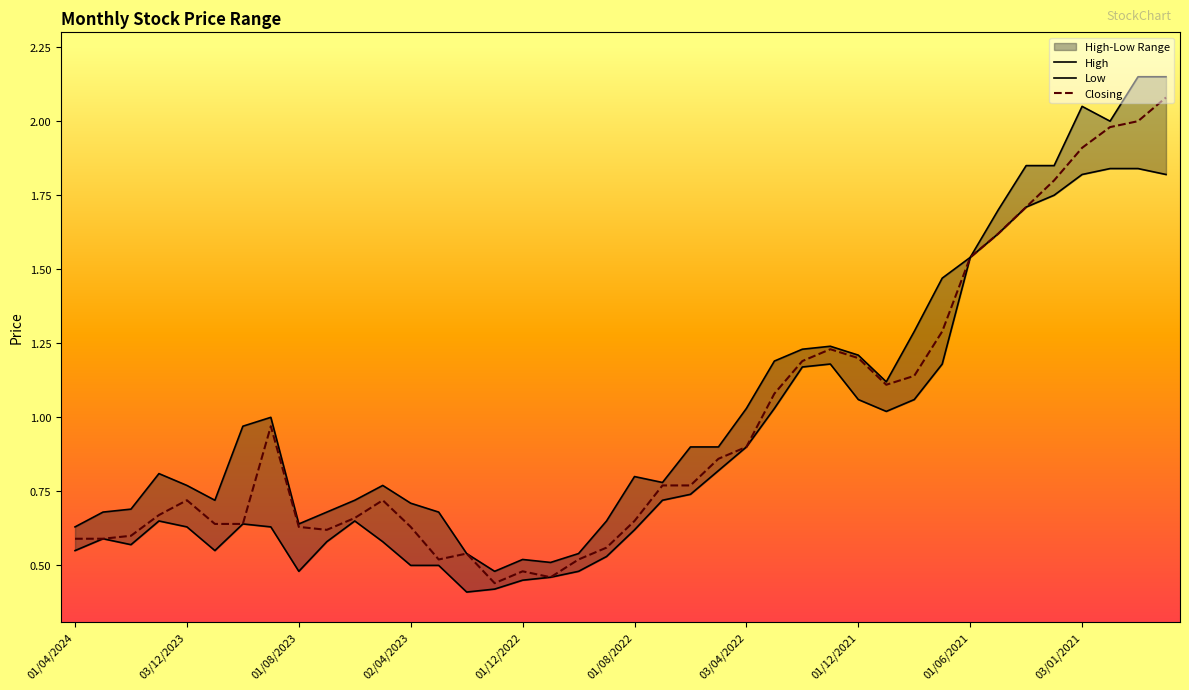

True or false: Closing and Low intersect in this chart.

False